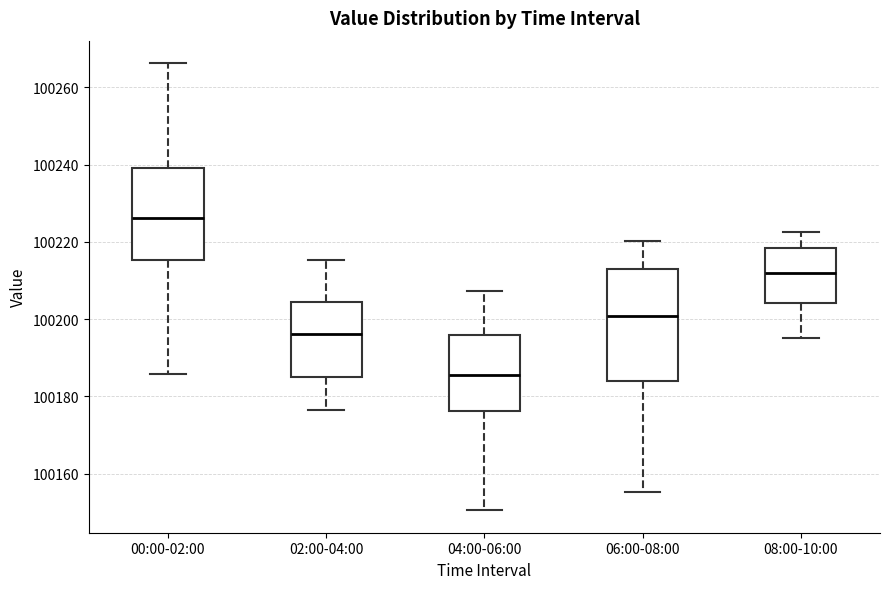

Reading left to right, read every box against the y-axis: the position of its median line, the range the box covers, and the ends of its whiskers. The values are not printed on the chart, so give them approximately, as read against the axis.

00:00-02:00: median 100226, box 100216 to 100240, whiskers 100186 to 100266
02:00-04:00: median 100196, box 100186 to 100204, whiskers 100176 to 100216
04:00-06:00: median 100186, box 100176 to 100196, whiskers 100150 to 100208
06:00-08:00: median 100200, box 100184 to 100212, whiskers 100156 to 100220
08:00-10:00: median 100212, box 100204 to 100218, whiskers 100196 to 100222